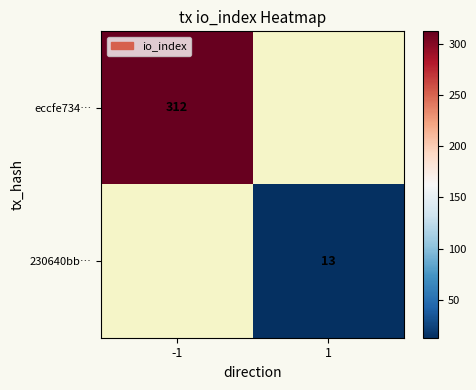

At how many categories does at least one series exceed 120?

1